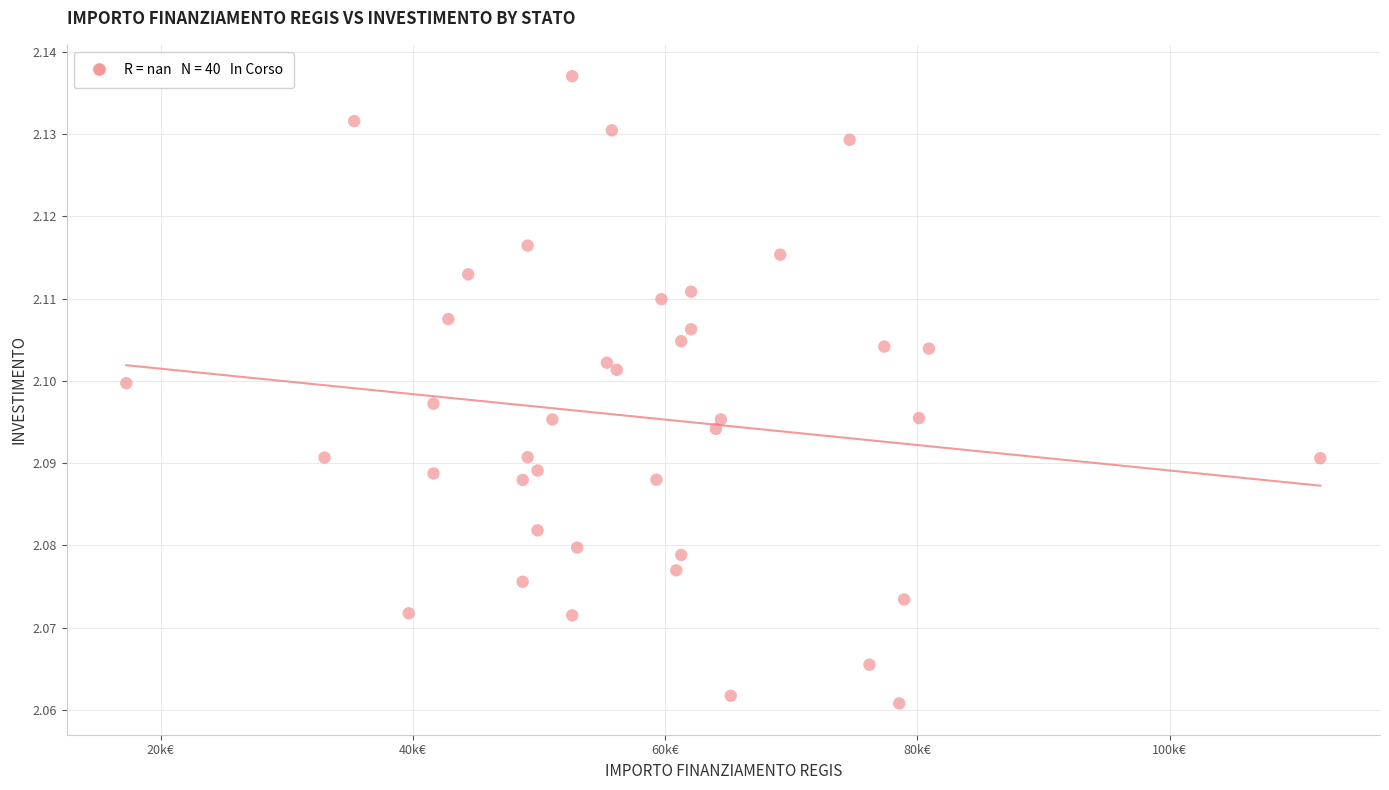

What is the range of X values (max minus min)?

94665.7